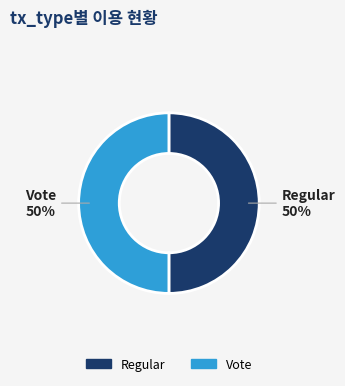

How many segments does this pie chart have?

2